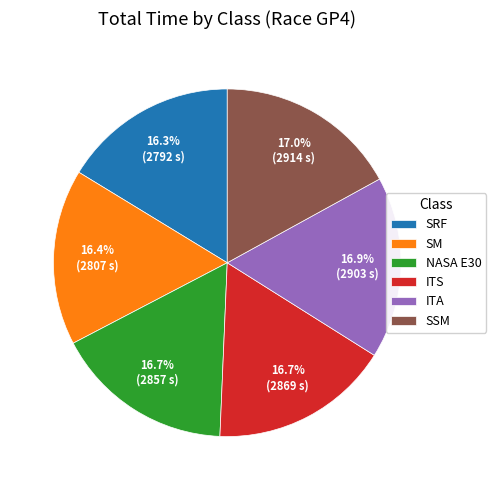

Count the number of slices in the pie.

6